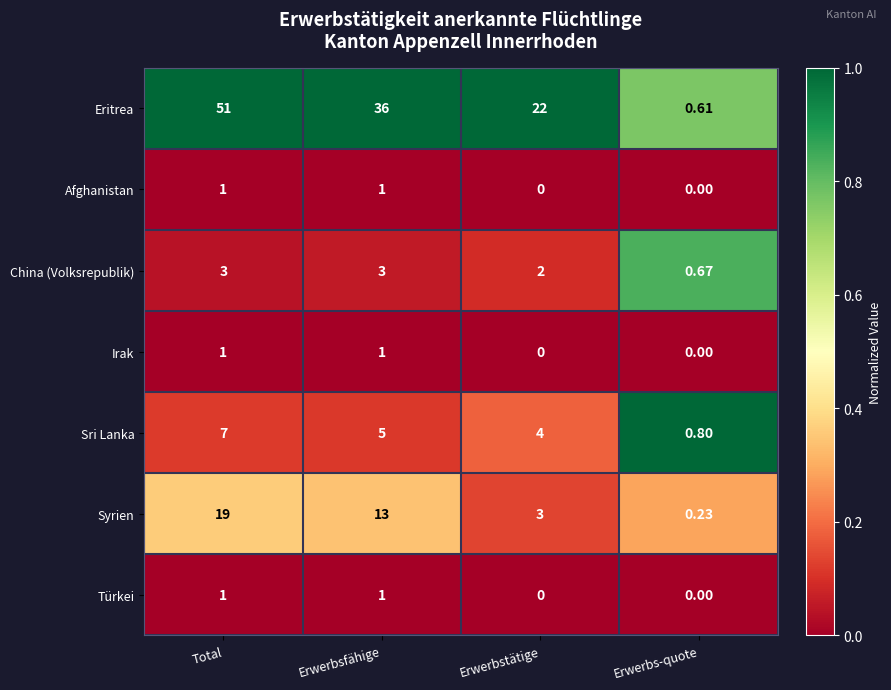

At which label does Syrien first exceed 13?

Total